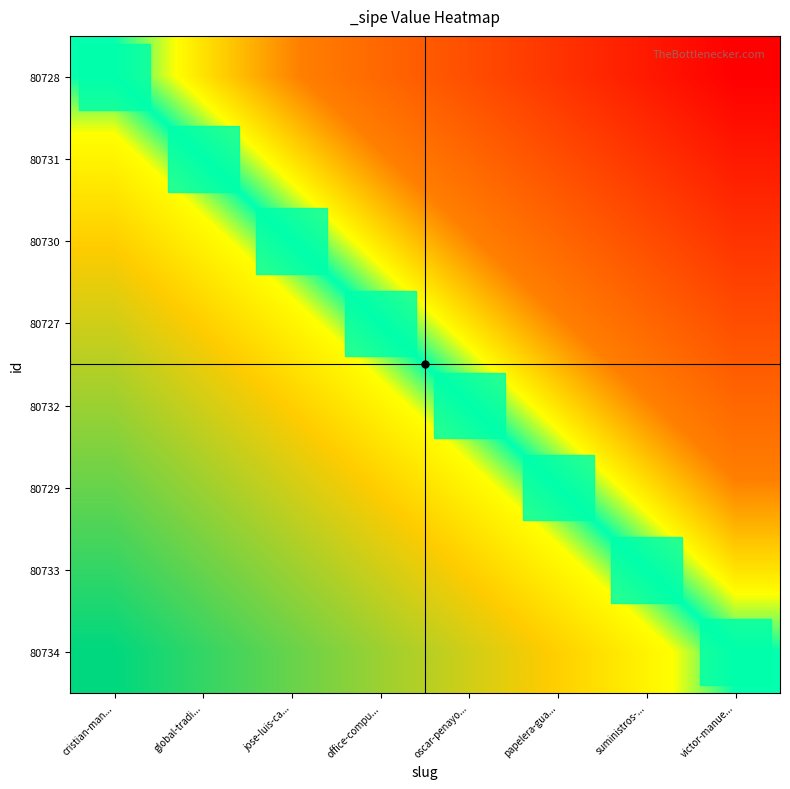

Reading right to left, what are all the values shown in this chart?

80728: victor-manue...=0.0	suministros-...=0.1	papelera-gua...=0.1	oscar-penayo...=0.2	office-compu...=0.3	jose-luis-ca...=0.4	global-tradi...=0.4	cristian-man...=0.5
80731: victor-manue...=0.1	suministros-...=0.1	papelera-gua...=0.2	oscar-penayo...=0.3	office-compu...=0.4	jose-luis-ca...=0.4	global-tradi...=0.5	cristian-man...=0.6
80730: victor-manue...=0.1	suministros-...=0.2	papelera-gua...=0.3	oscar-penayo...=0.4	office-compu...=0.4	jose-luis-ca...=0.5	global-tradi...=0.6	cristian-man...=0.6
80727: victor-manue...=0.2	suministros-...=0.3	papelera-gua...=0.4	oscar-penayo...=0.4	office-compu...=0.5	jose-luis-ca...=0.6	global-tradi...=0.6	cristian-man...=0.7
80732: victor-manue...=0.3	suministros-...=0.4	papelera-gua...=0.4	oscar-penayo...=0.5	office-compu...=0.6	jose-luis-ca...=0.6	global-tradi...=0.7	cristian-man...=0.8
80729: victor-manue...=0.4	suministros-...=0.4	papelera-gua...=0.5	oscar-penayo...=0.6	office-compu...=0.6	jose-luis-ca...=0.7	global-tradi...=0.8	cristian-man...=0.9
80733: victor-manue...=0.4	suministros-...=0.5	papelera-gua...=0.6	oscar-penayo...=0.6	office-compu...=0.7	jose-luis-ca...=0.8	global-tradi...=0.9	cristian-man...=0.9
80734: victor-manue...=0.5	suministros-...=0.6	papelera-gua...=0.6	oscar-penayo...=0.7	office-compu...=0.8	jose-luis-ca...=0.9	global-tradi...=0.9	cristian-man...=1.0